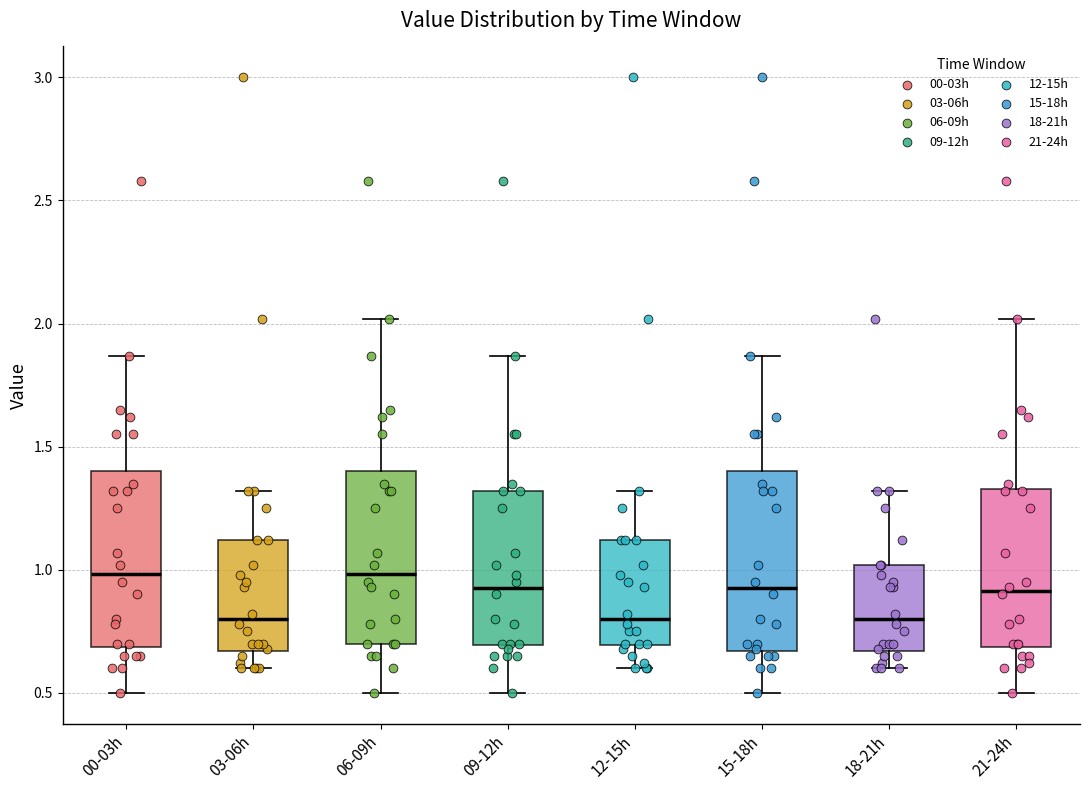

Reading left to right, transcribe this box plot: for each box, give where its median line is, the range the box spans, and where its two whiskers end, as read against the y-axis. The values are not printed on the chart, so give them approximately, as read against the axis.

00-03h: median 1.00, box 0.70 to 1.40, whiskers 0.50 to 1.85
03-06h: median 0.80, box 0.65 to 1.10, whiskers 0.60 to 1.30
06-09h: median 1.00, box 0.70 to 1.40, whiskers 0.50 to 2.00
09-12h: median 0.95, box 0.70 to 1.30, whiskers 0.50 to 1.85
12-15h: median 0.80, box 0.70 to 1.10, whiskers 0.60 to 1.30
15-18h: median 0.95, box 0.65 to 1.40, whiskers 0.50 to 1.85
18-21h: median 0.80, box 0.65 to 1.00, whiskers 0.60 to 1.30
21-24h: median 0.90, box 0.70 to 1.35, whiskers 0.50 to 2.00